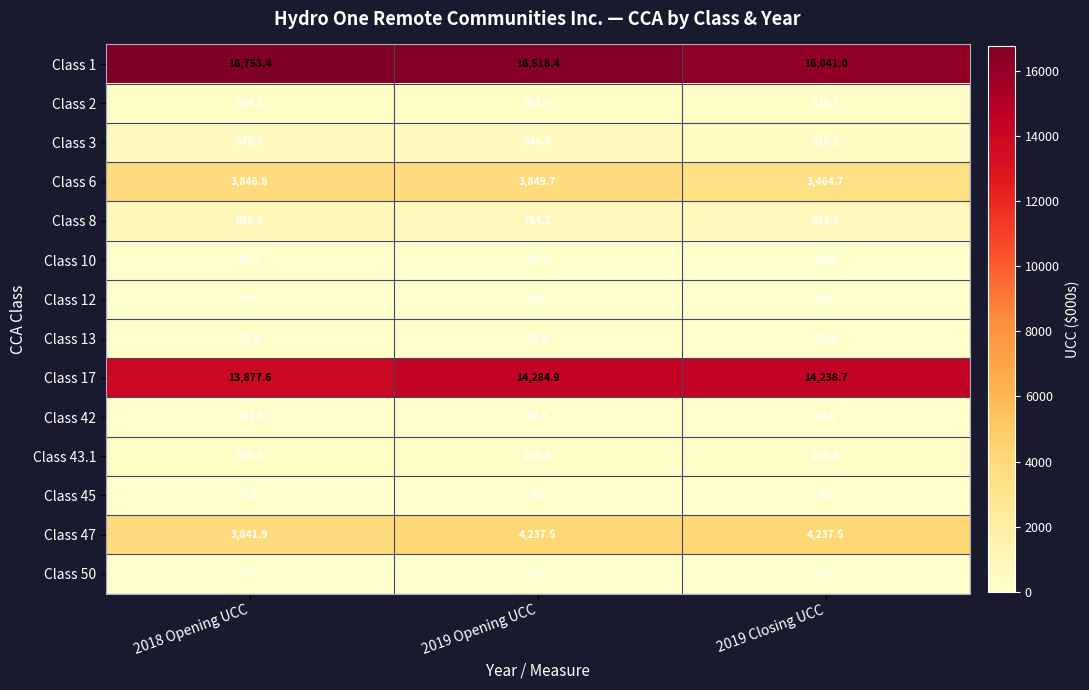

What is the maximum value shown in the chart?

16753.4